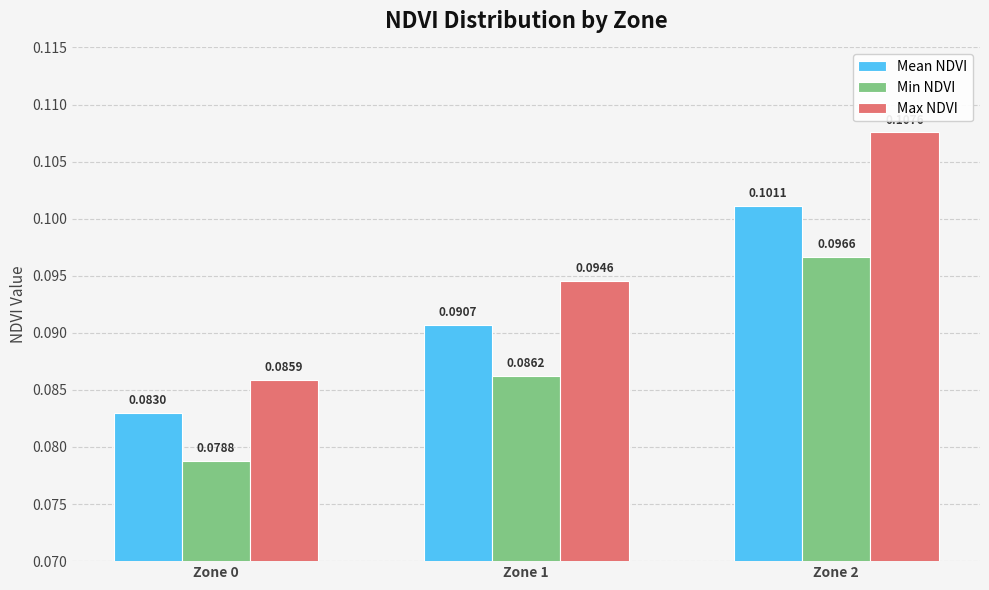

Which series has the largest total across all categories?

Max NDVI